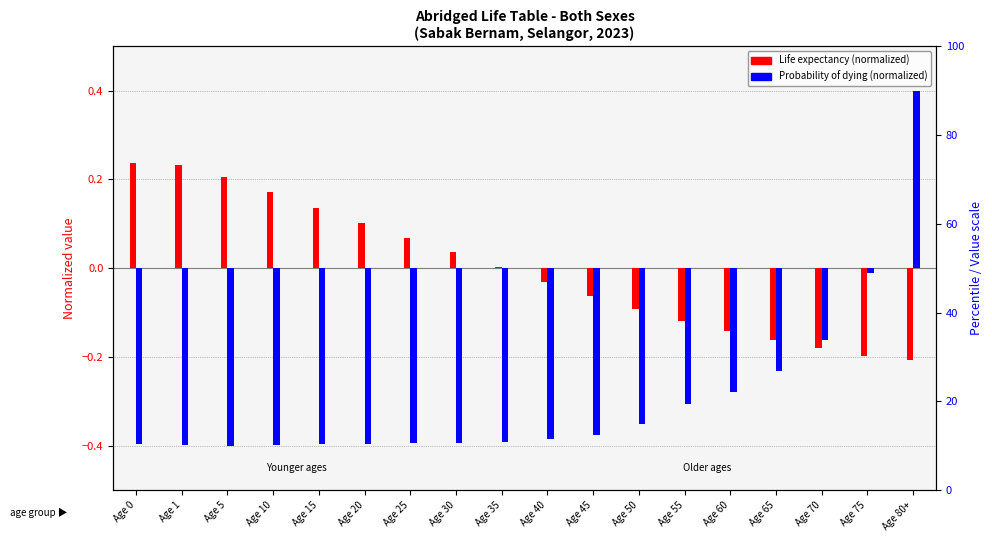

How many bars are there in each group?

2